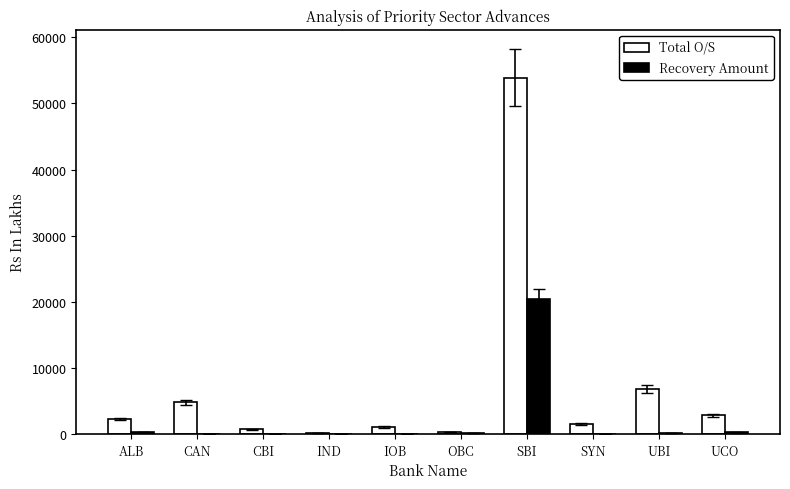

Which series has the largest total across all categories?

Total O/S